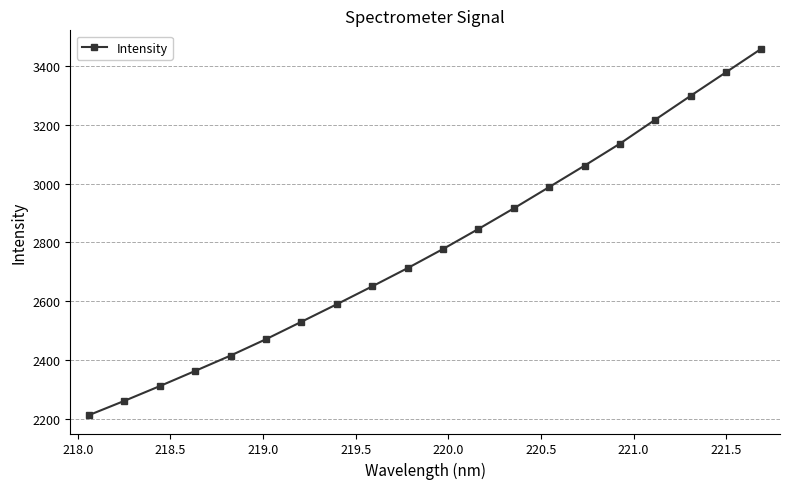

True or false: there are more than 2 points higher than both neighbors.

False